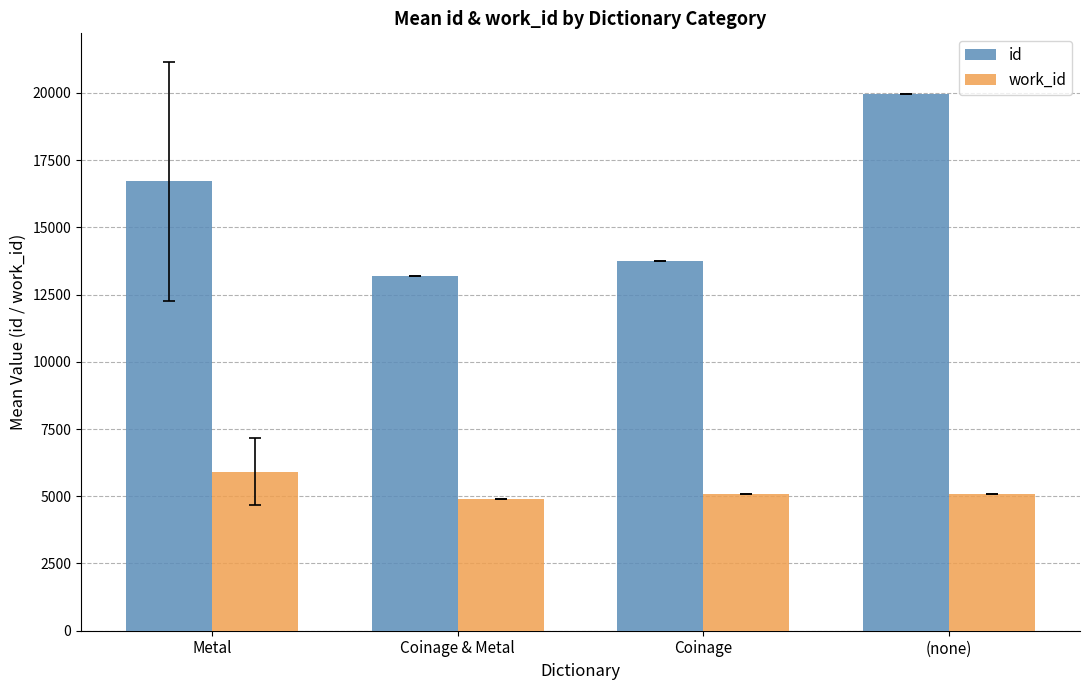

The work_id series shows 2835.7 at Metal. True or false?

False